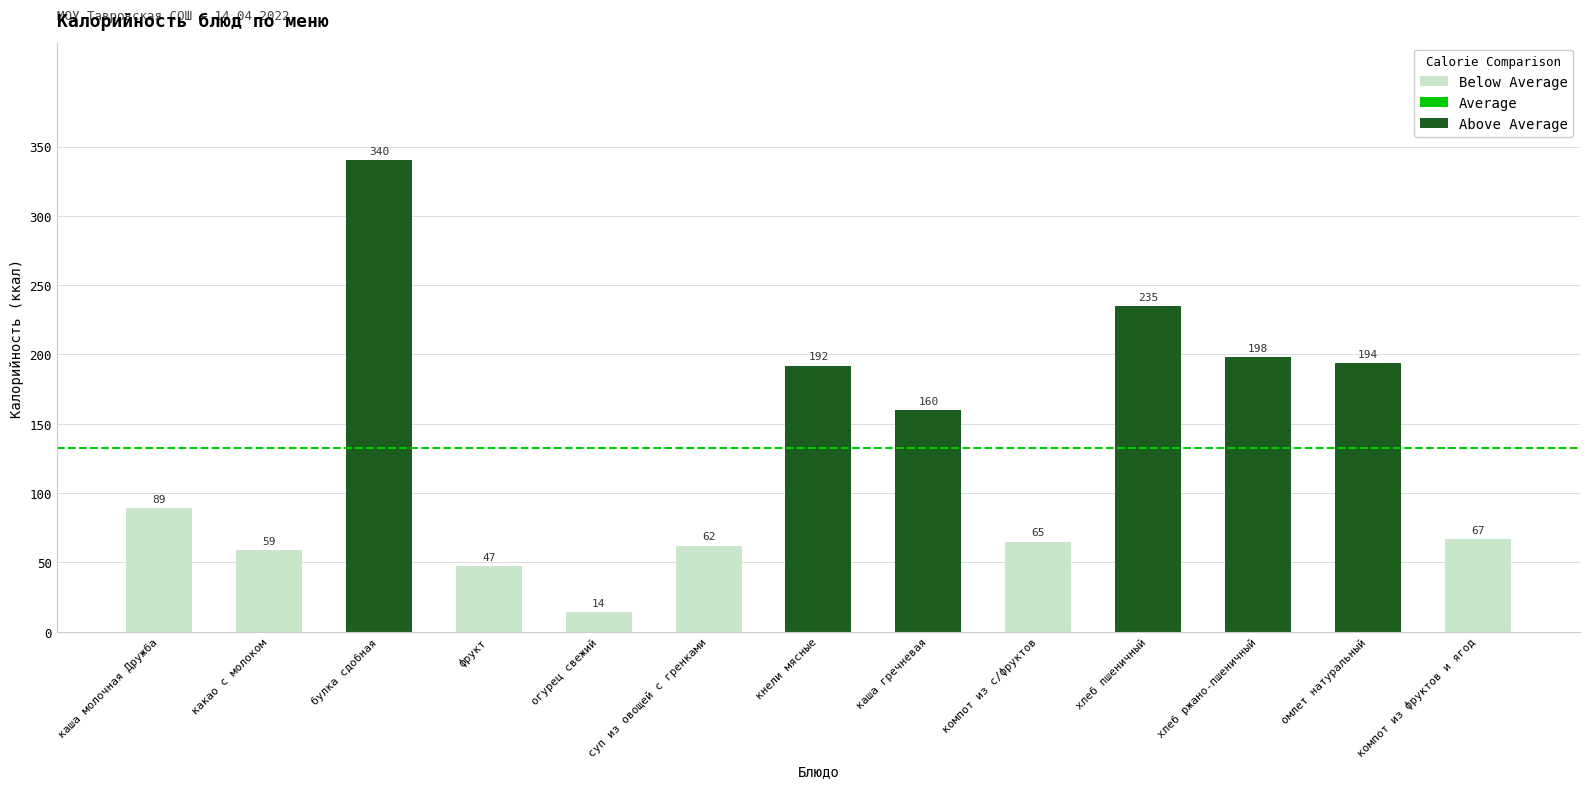

Rank the categories by value from lowest to highest.

огурец свежий, фрукт, какао с молоком, суп из овощей с гренками, компот из с/фруктов, компот из фруктов и ягод, каша молочная Дружба, каша гречневая, кнели мясные, омлет натуральный, хлеб ржано-пшеничный, хлеб пшеничный, булка сдобная